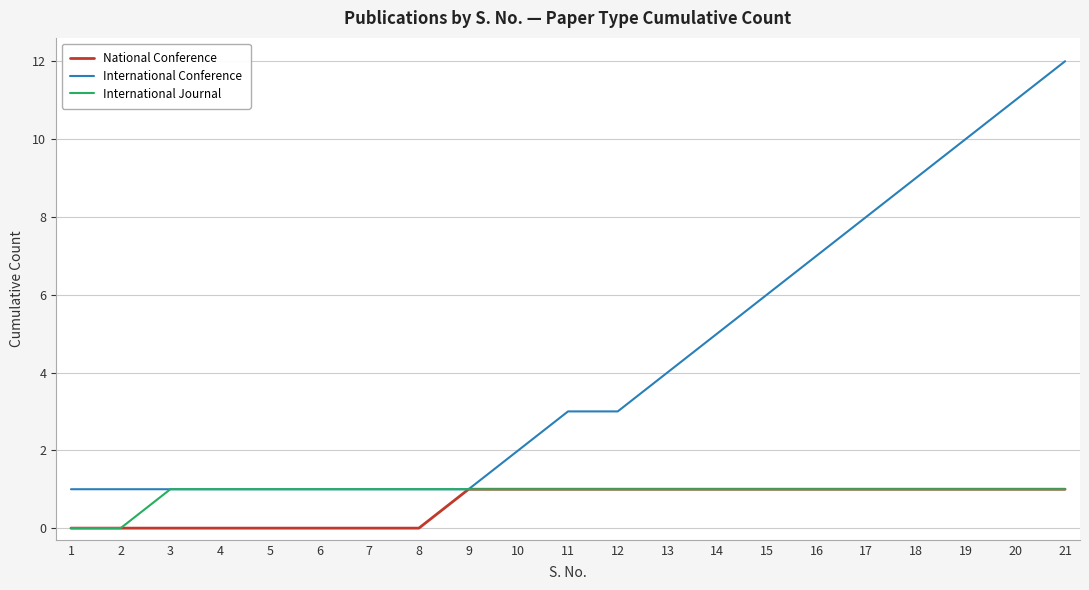

What is the spread (max minus min) of values at 12?

2